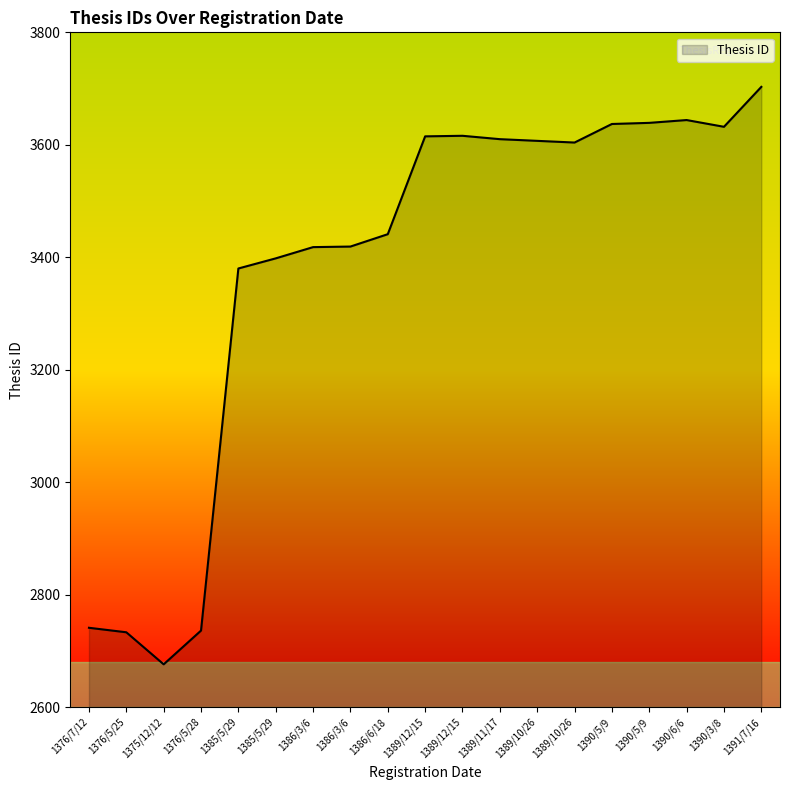

What is the label of the 17th point from the right?

1375/12/12